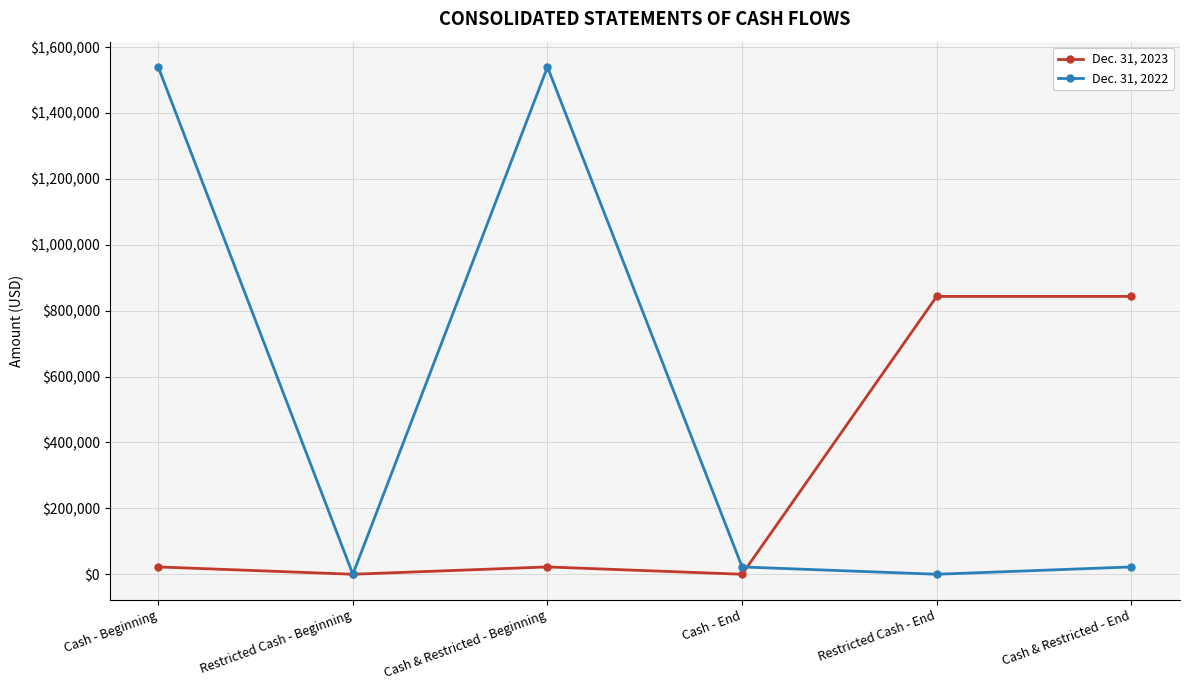

Reading right to left, what are all the values shown in this chart?

Dec. 31, 2023: 843313	843313	0	22232	0	22232
Dec. 31, 2022: 22232	0	22232	1539548	0	1539548